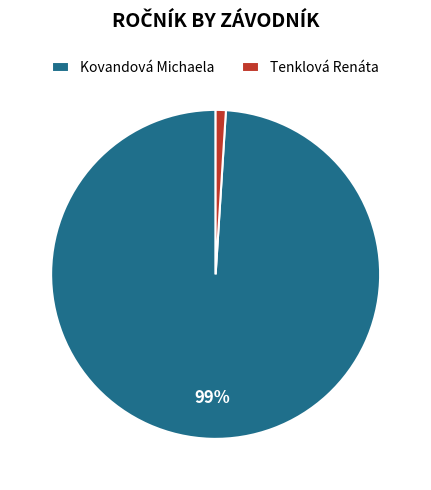

Is it true that Tenklová Renáta is 1% of the pie?

True